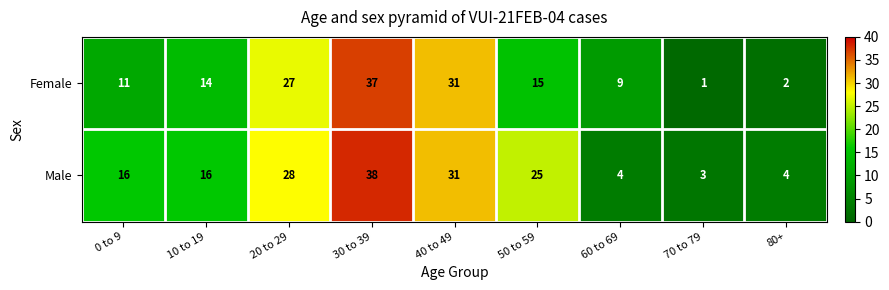

What is the minimum value shown in the chart?

1